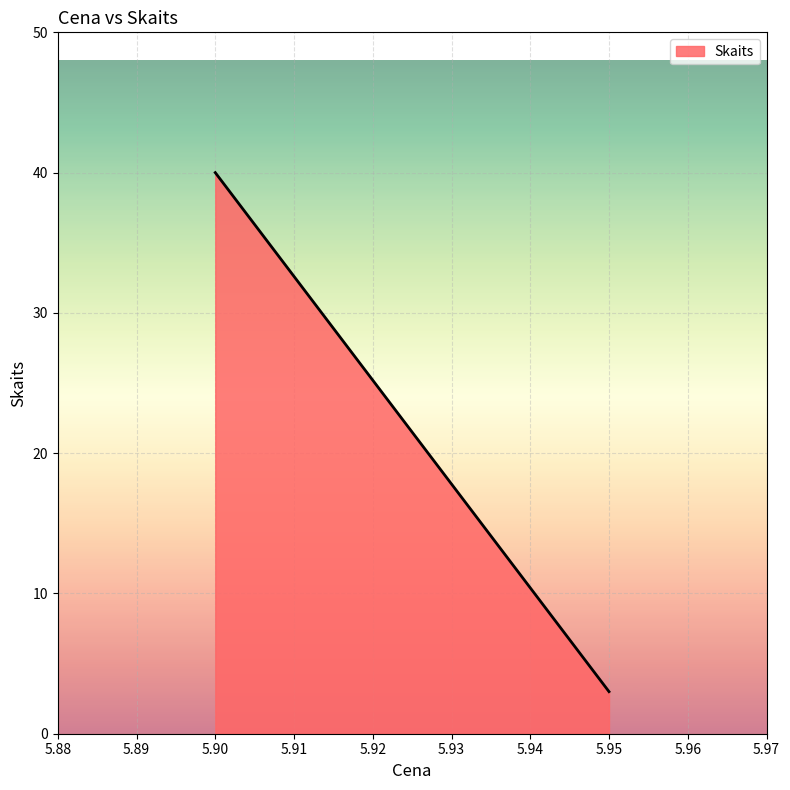

True or false: the data has more than 1 interior local peaks.

False